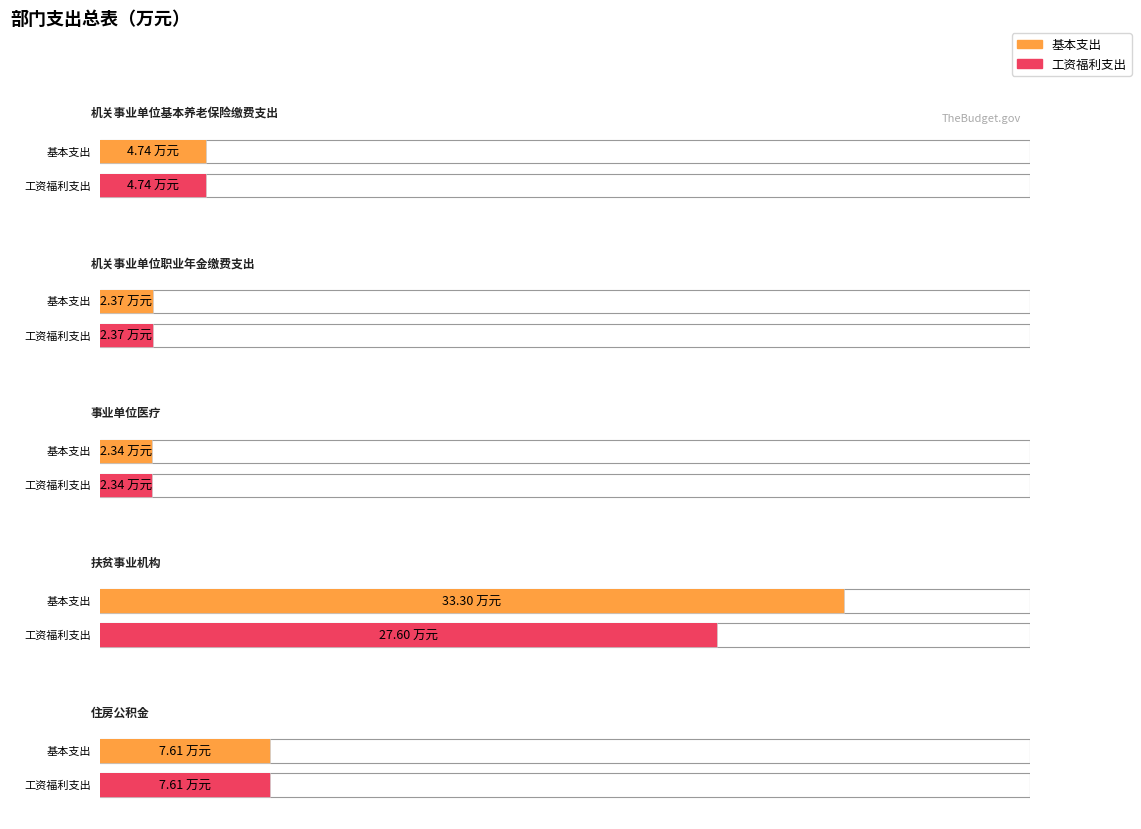

How many data points in 基本支出 are above 4?

3